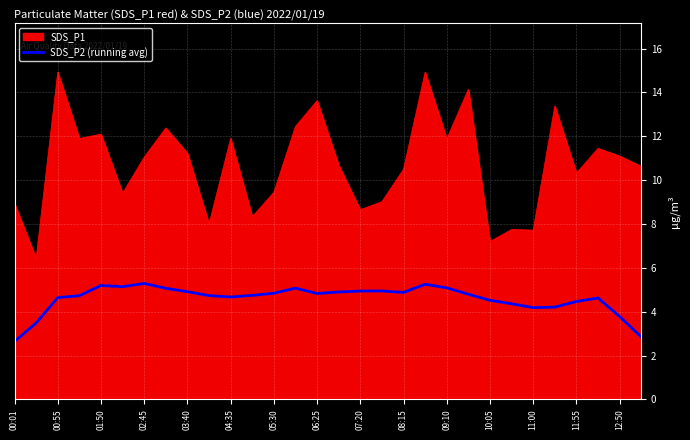

Rank the series by their average value, from lowest to highest.

SDS_P2 (running avg), SDS_P1